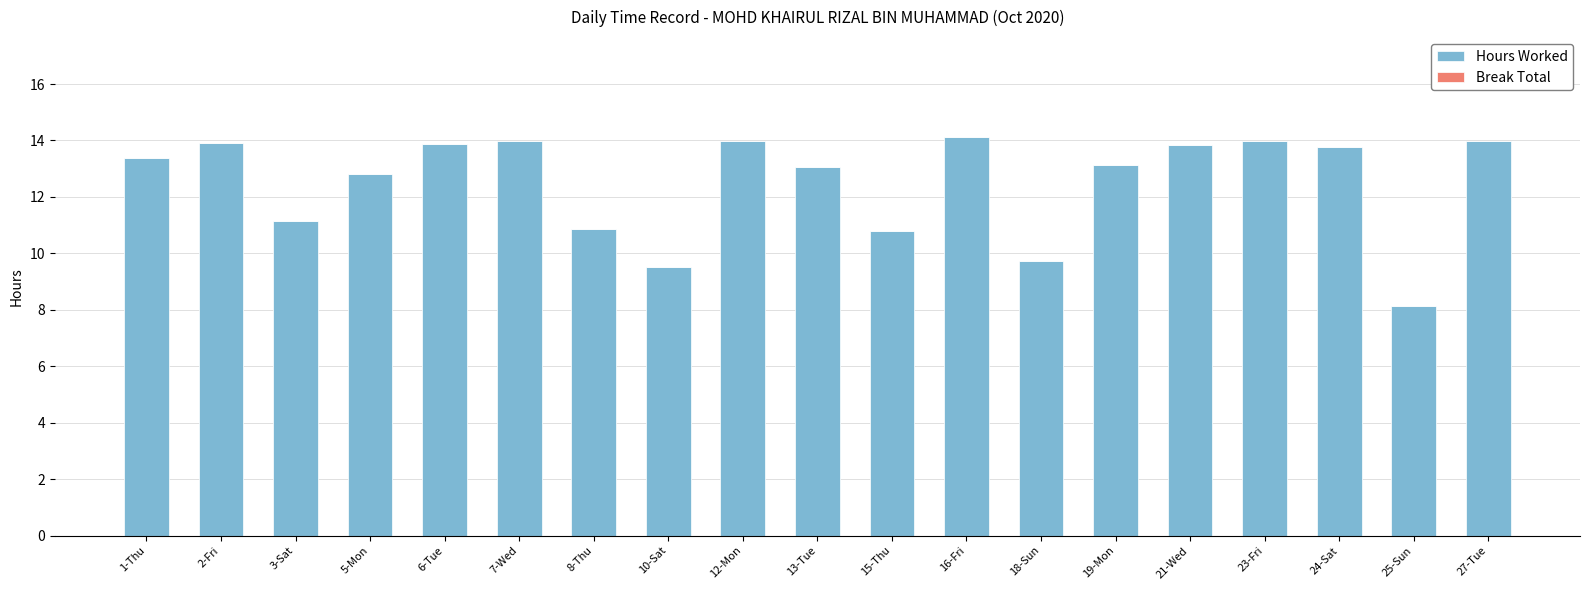

What is the change in value from 19-Mon to 21-Wed?

+0.7